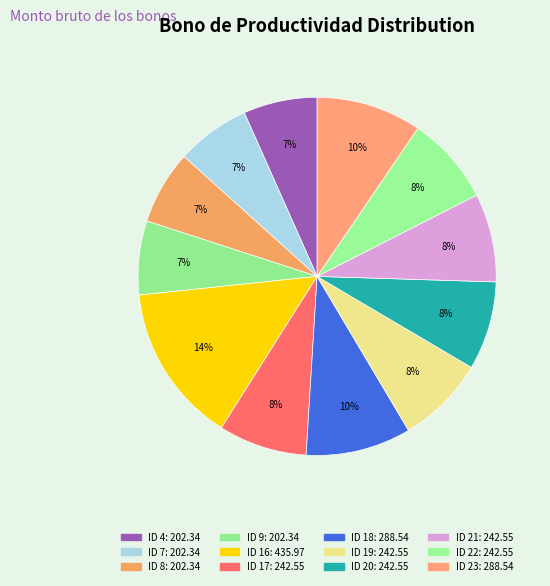

The ID 4 slice represents 7% of the pie. True or false?

True